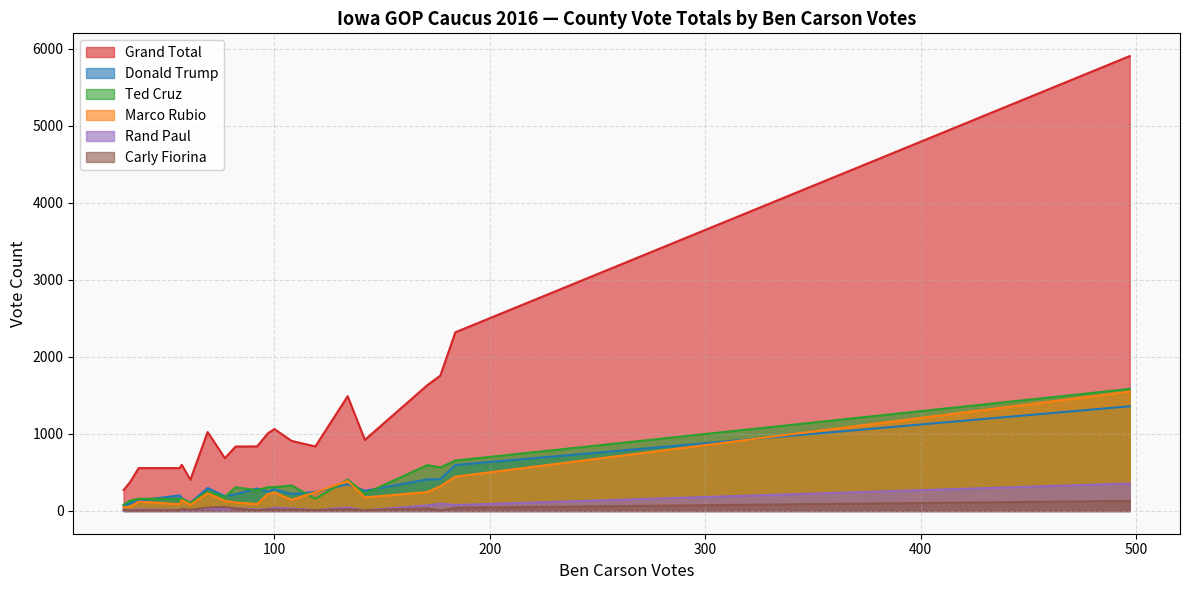

Reading left to right, extract all data points from this chart.

Grand Total: Adair=405	Adams=272	Allamakee=686	Appanoose=839	Audubon=374	Benton=1634	Black Hawk=5908	Boone=1757	Bremer=1490	Buchanan=837	Buena Vista=1009	Butler=910	Calhoun=557	Carroll=1025	Cass=924	Cedar=1064	Cerro Gordo=2321	Cherokee=838	Chickasaw=600	Clarke=557
Donald Trump: Adair=104	Adams=68	Allamakee=193	Appanoose=292	Audubon=99	Benton=410	Black Hawk=1360	Boone=412	Bremer=347	Buchanan=217	Buena Vista=251	Butler=220	Calhoun=136	Carroll=298	Cass=262	Cedar=281	Cerro Gordo=597	Cherokee=248	Chickasaw=166	Clarke=202
Ted Cruz: Adair=104	Adams=81	Allamakee=183	Appanoose=269	Audubon=135	Benton=596	Black Hawk=1585	Boone=566	Bremer=408	Buchanan=308	Buena Vista=309	Butler=332	Calhoun=159	Carroll=256	Cass=225	Cedar=310	Cerro Gordo=655	Cherokee=157	Chickasaw=161	Clarke=155
Marco Rubio: Adair=80	Adams=47	Allamakee=131	Appanoose=90	Audubon=56	Benton=246	Black Hawk=1551	Boone=320	Bremer=389	Buchanan=110	Buena Vista=221	Butler=145	Calhoun=121	Carroll=230	Cass=176	Cedar=240	Cerro Gordo=446	Cherokee=243	Chickasaw=143	Clarke=88
Rand Paul: Adair=12	Adams=8	Allamakee=16	Appanoose=20	Audubon=11	Benton=72	Black Hawk=357	Boone=96	Bremer=46	Buchanan=35	Buena Vista=26	Butler=32	Calhoun=20	Carroll=31	Cass=9	Cedar=43	Cerro Gordo=78	Cherokee=12	Chickasaw=18	Clarke=15
Carly Fiorina: Adair=16	Adams=16	Allamakee=54	Appanoose=9	Audubon=4	Benton=35	Black Hawk=131	Boone=7	Bremer=24	Buchanan=31	Buena Vista=20	Butler=18	Calhoun=8	Carroll=44	Cass=10	Cedar=19	Cerro Gordo=42	Cherokee=11	Chickasaw=27	Clarke=9